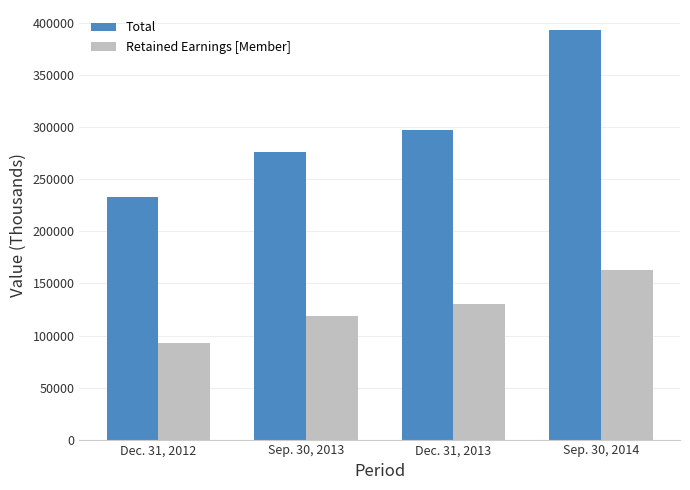

The value of Total at Dec. 31, 2013 is 155379. True or false?

False